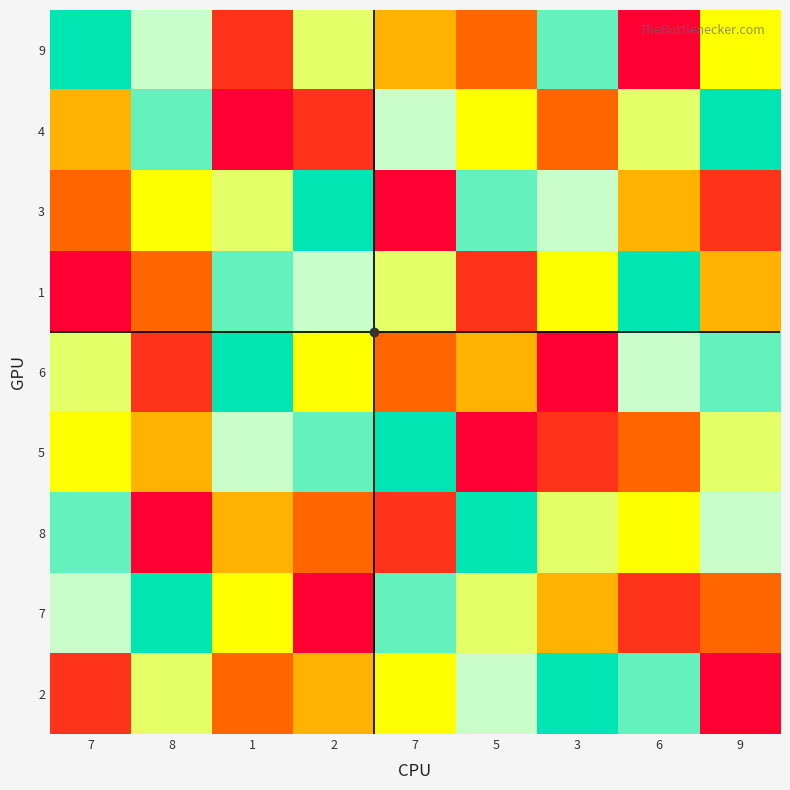

At 9, list the series in order from largest to smallest.

4, 6, 8, 5, 9, 1, 7, 3, 2